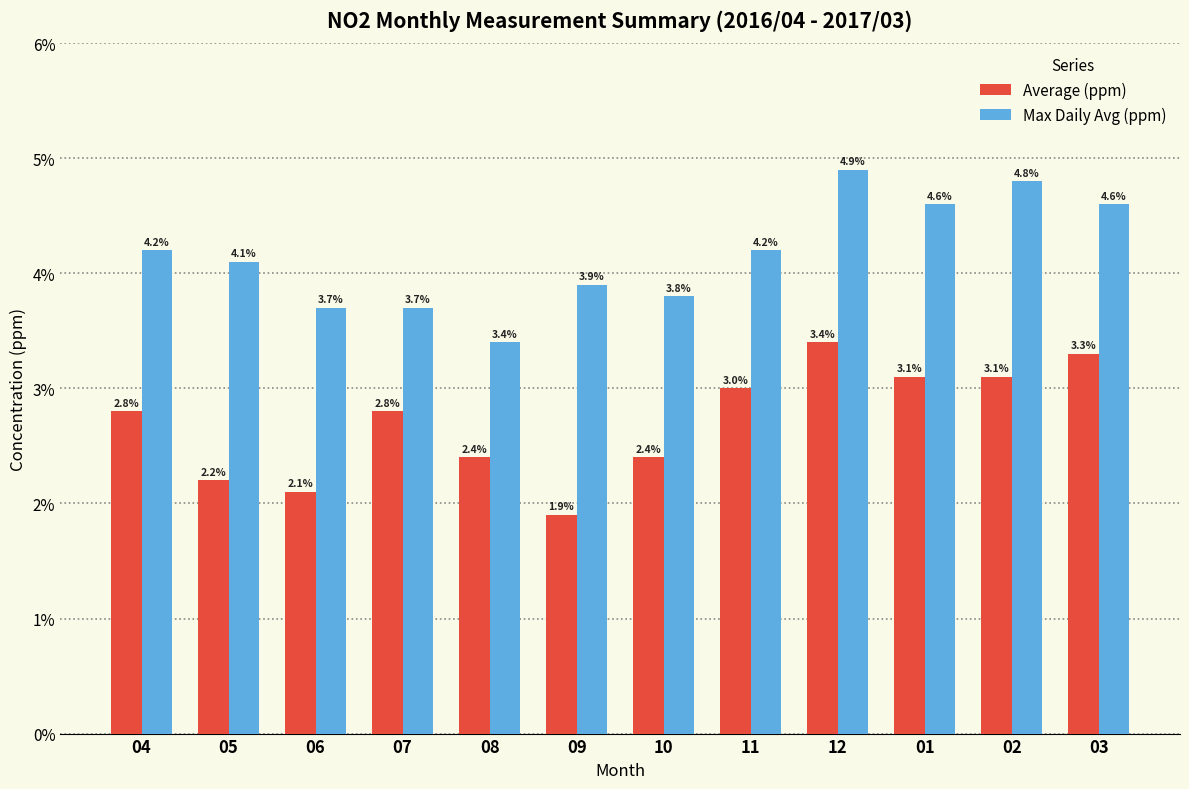

At which category is the sum across all series the highest?

12